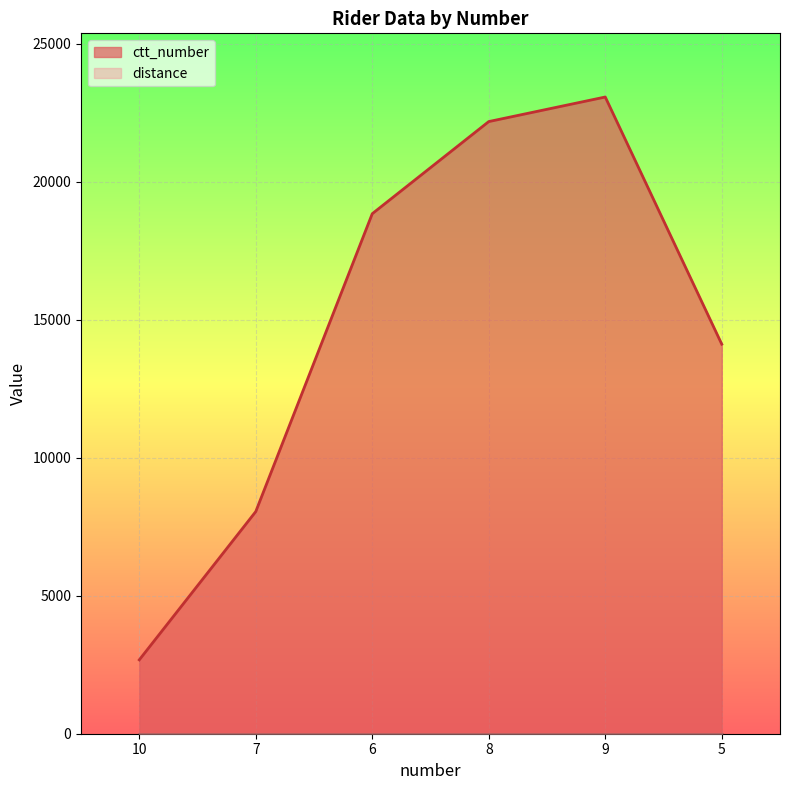

What is the average value?

14818